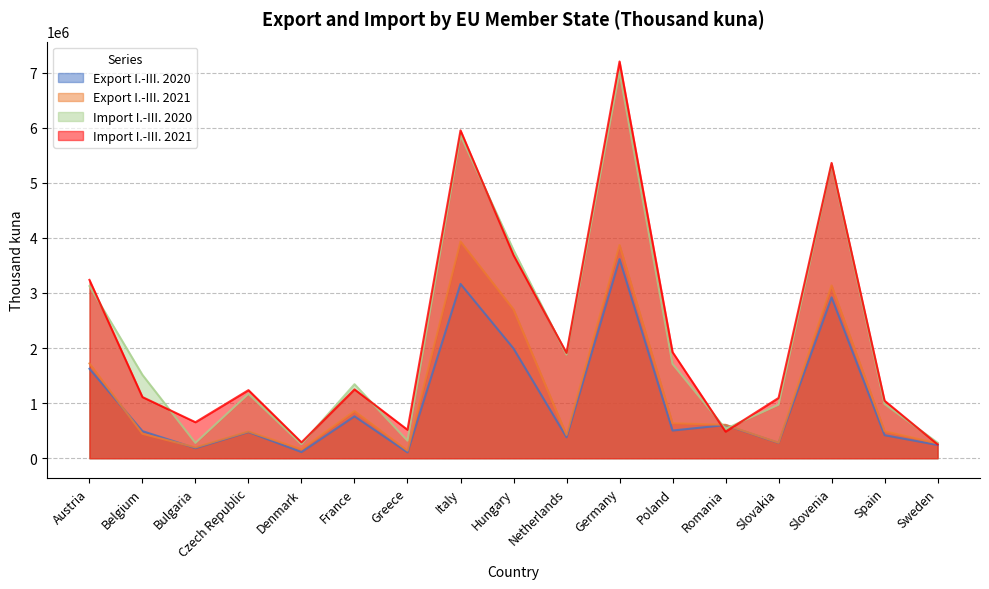

Which series changed the most between Slovakia and Slovenia?

Import I.-III. 2020